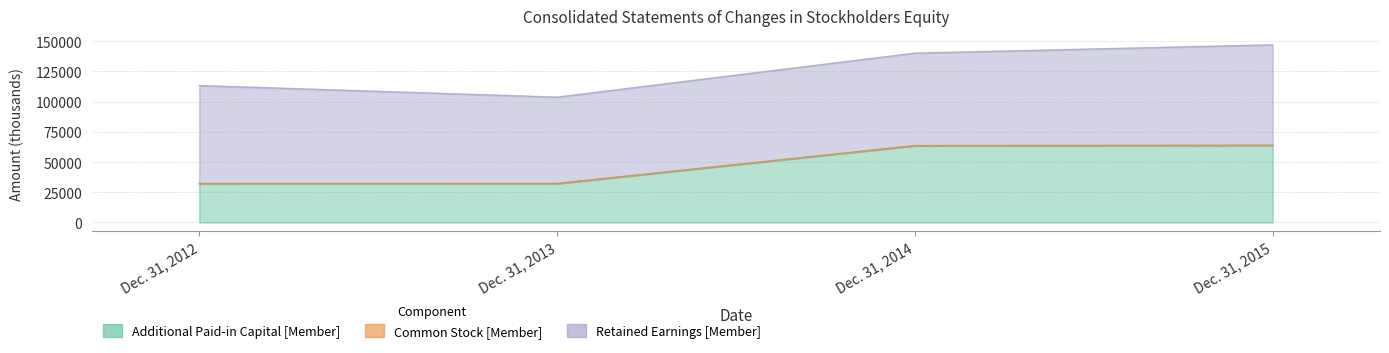

How many values in the Common Stock [Member] series are below 63658?

2